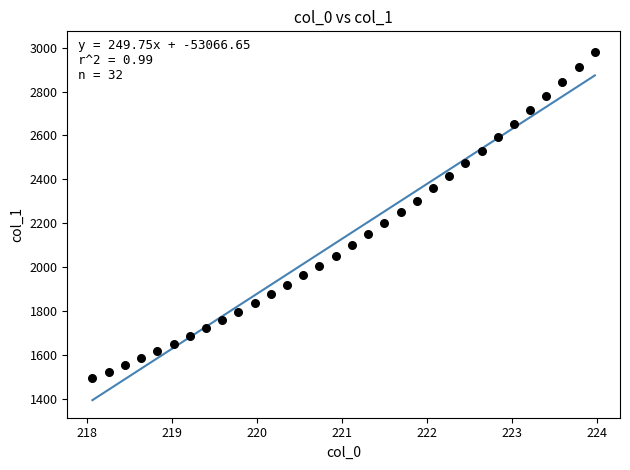

What is the range of Y values (max minus min)?

1483.2